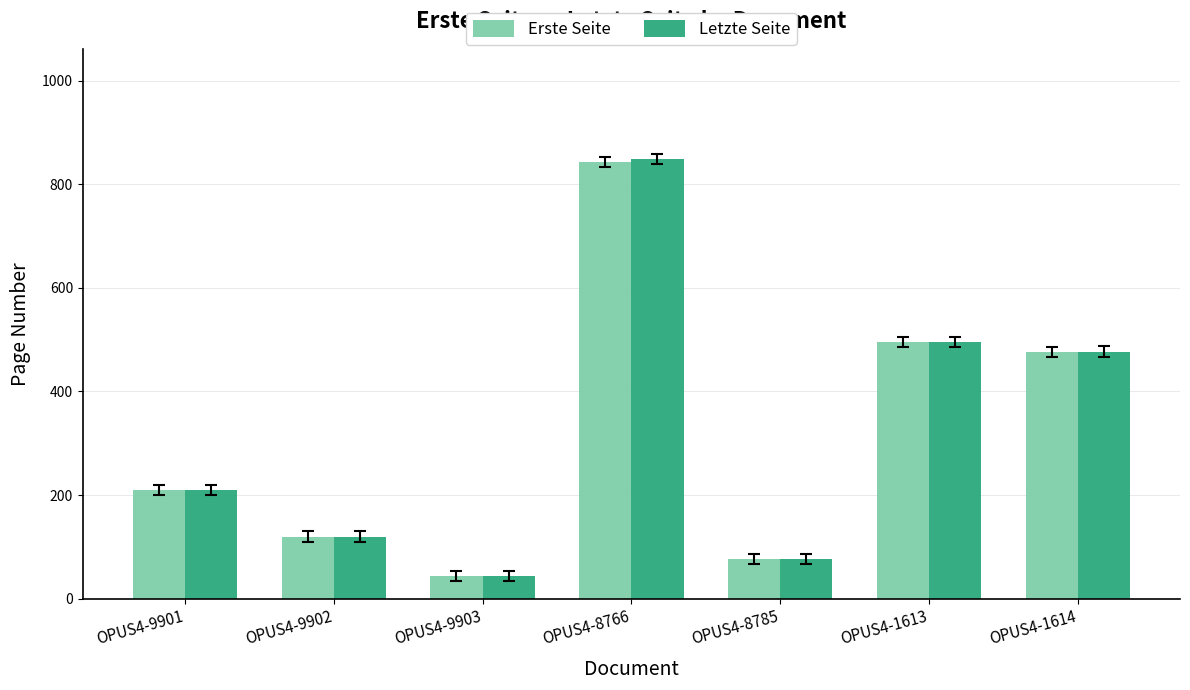

Reading right to left, what are all the values shown in this chart?

Erste Seite: OPUS4-1614=476	OPUS4-1613=495	OPUS4-8785=76	OPUS4-8766=843	OPUS4-9903=44	OPUS4-9902=120	OPUS4-9901=210
Letzte Seite: OPUS4-1614=477	OPUS4-1613=496	OPUS4-8785=77	OPUS4-8766=849	OPUS4-9903=44	OPUS4-9902=120	OPUS4-9901=210